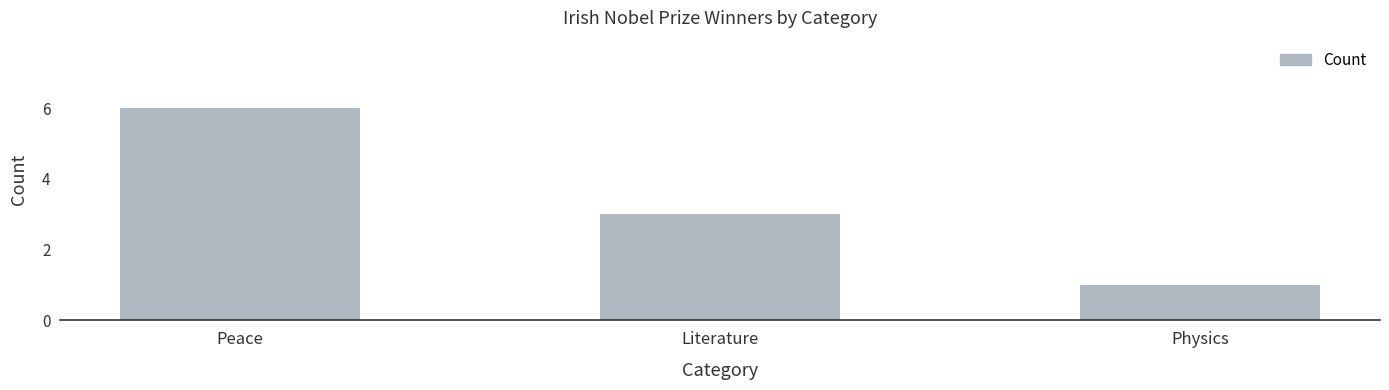

How many bars are there in total?

3